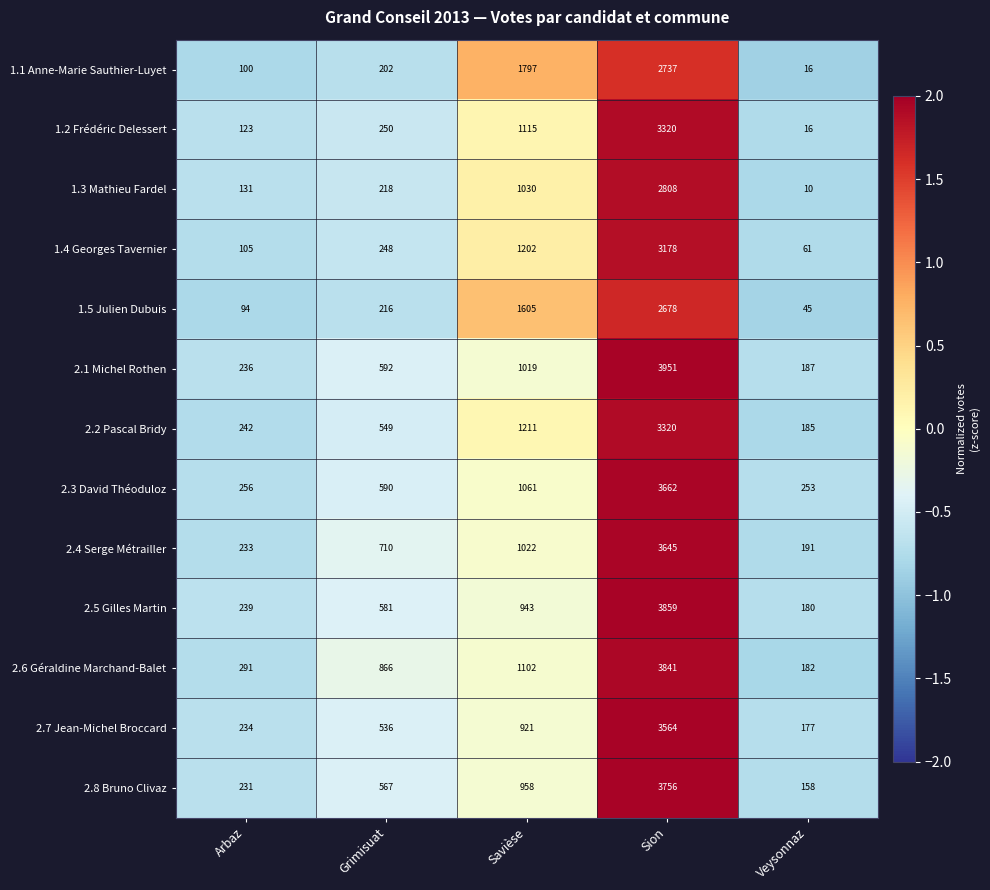

Is it true that 1.3 Mathieu Fardel equals 1030 at Savièse?

True